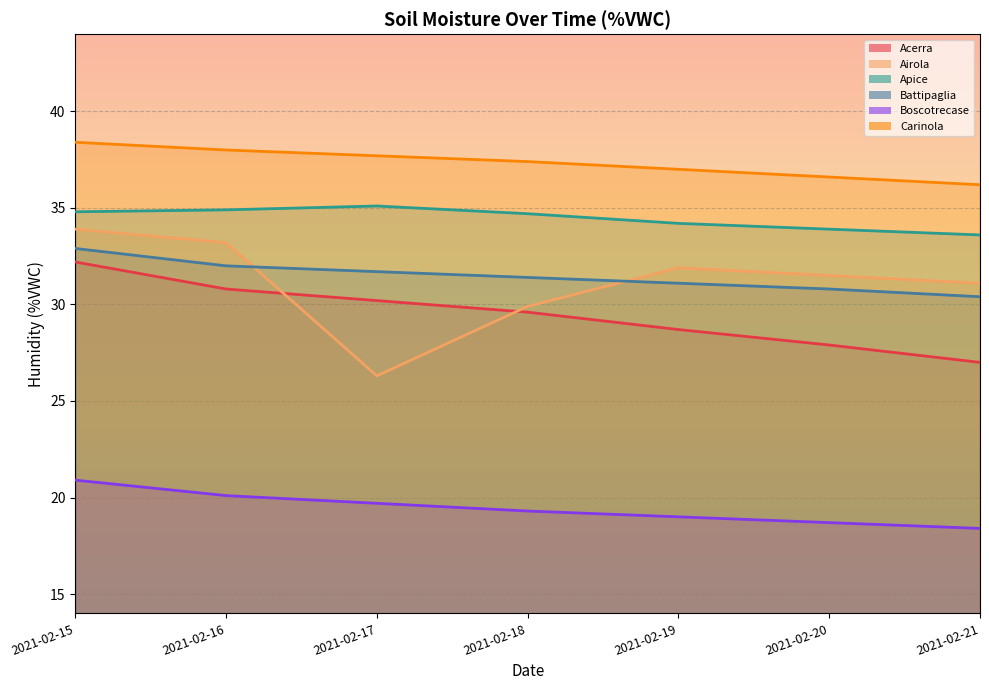

Reading left to right, transcribe all the data shown in this chart.

Acerra: 2021-02-15=32.2	2021-02-16=30.8	2021-02-17=30.2	2021-02-18=29.6	2021-02-19=28.7	2021-02-20=27.9	2021-02-21=27.0
Airola: 2021-02-15=33.9	2021-02-16=33.2	2021-02-17=26.3	2021-02-18=29.9	2021-02-19=31.9	2021-02-20=31.5	2021-02-21=31.1
Apice: 2021-02-15=34.8	2021-02-16=34.9	2021-02-17=35.1	2021-02-18=34.7	2021-02-19=34.2	2021-02-20=33.9	2021-02-21=33.6
Battipaglia: 2021-02-15=32.9	2021-02-16=32.0	2021-02-17=31.7	2021-02-18=31.4	2021-02-19=31.1	2021-02-20=30.8	2021-02-21=30.4
Boscotrecase: 2021-02-15=20.9	2021-02-16=20.1	2021-02-17=19.7	2021-02-18=19.3	2021-02-19=19.0	2021-02-20=18.7	2021-02-21=18.4
Carinola: 2021-02-15=38.4	2021-02-16=38.0	2021-02-17=37.7	2021-02-18=37.4	2021-02-19=37.0	2021-02-20=36.6	2021-02-21=36.2